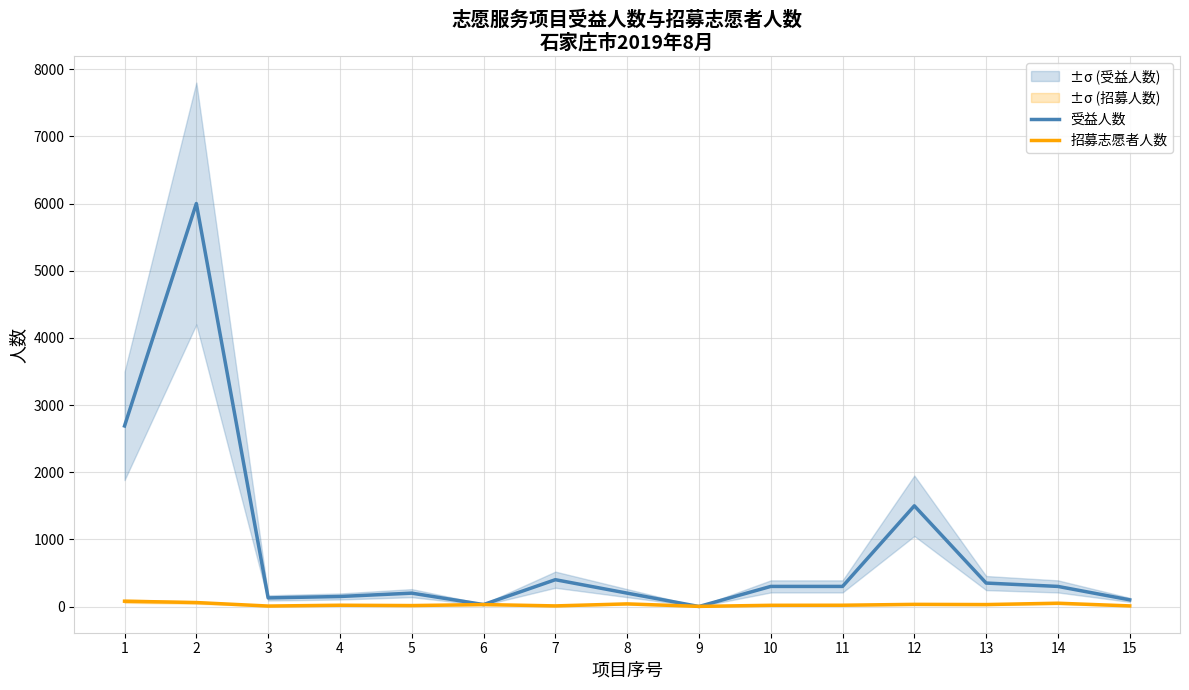

True or false: 受益人数 has a value of 150 at 4.

True